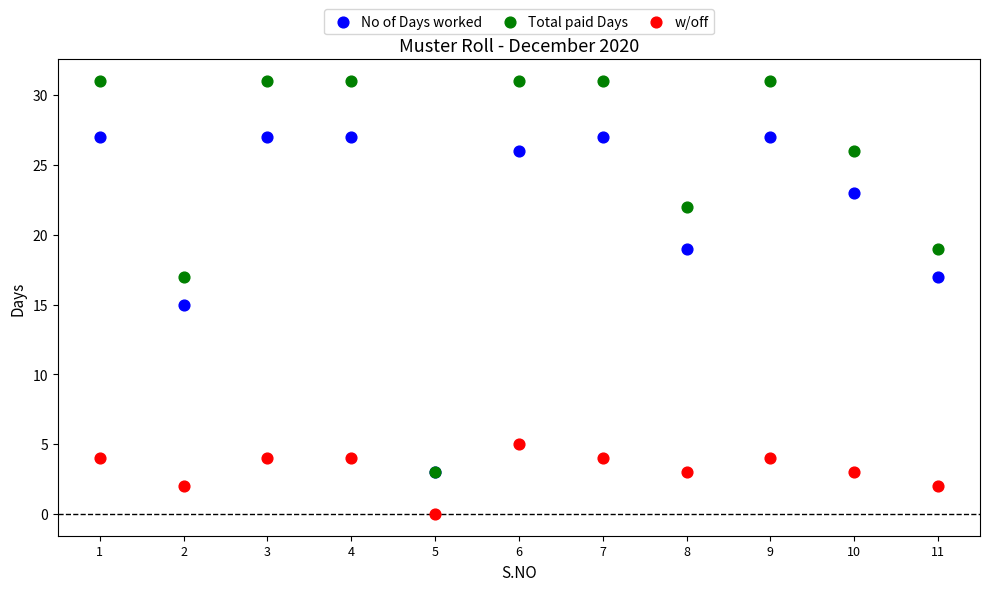

Which series has the widest spread of Y values?

Total paid Days